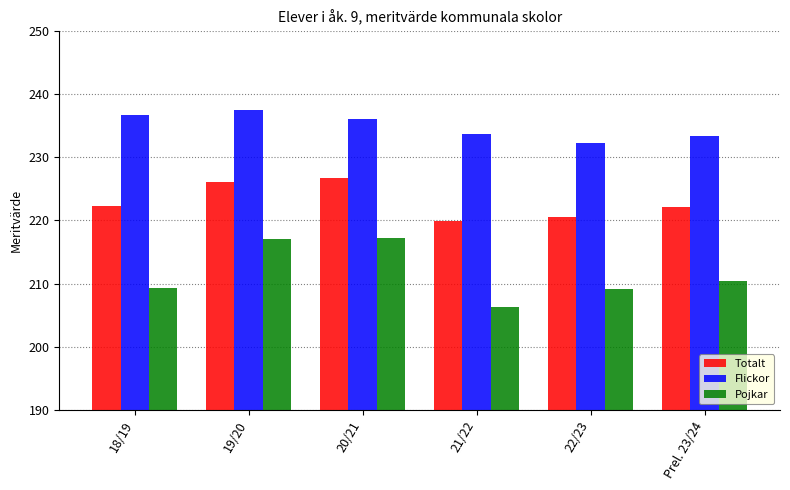

What is the label of the 3rd bar from the left?

20/21